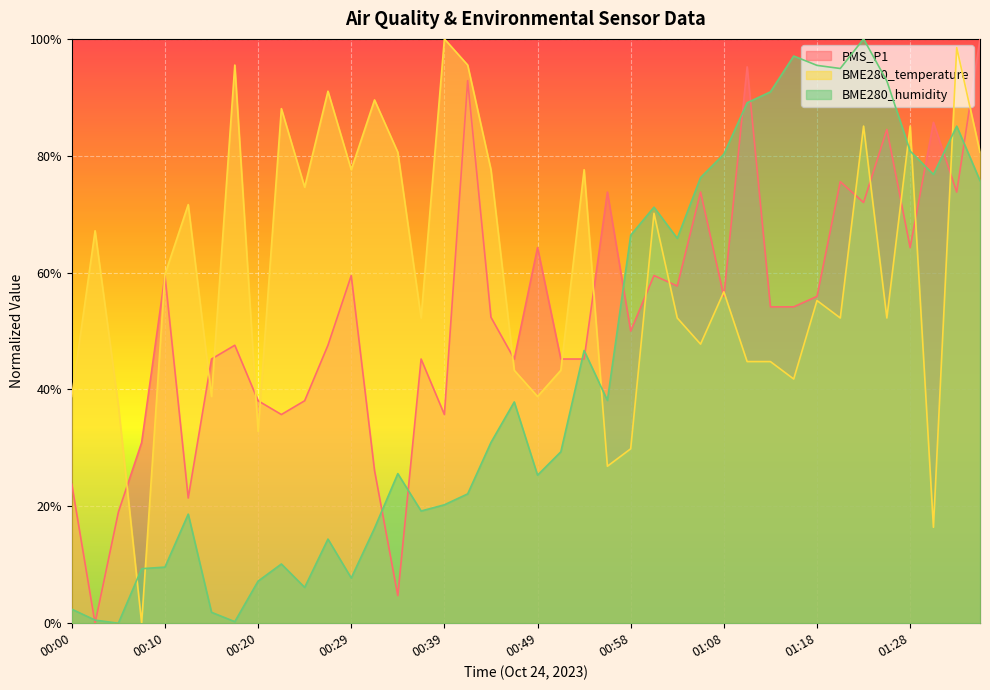

At which label is BME280_humidity closest to 50?

00:54